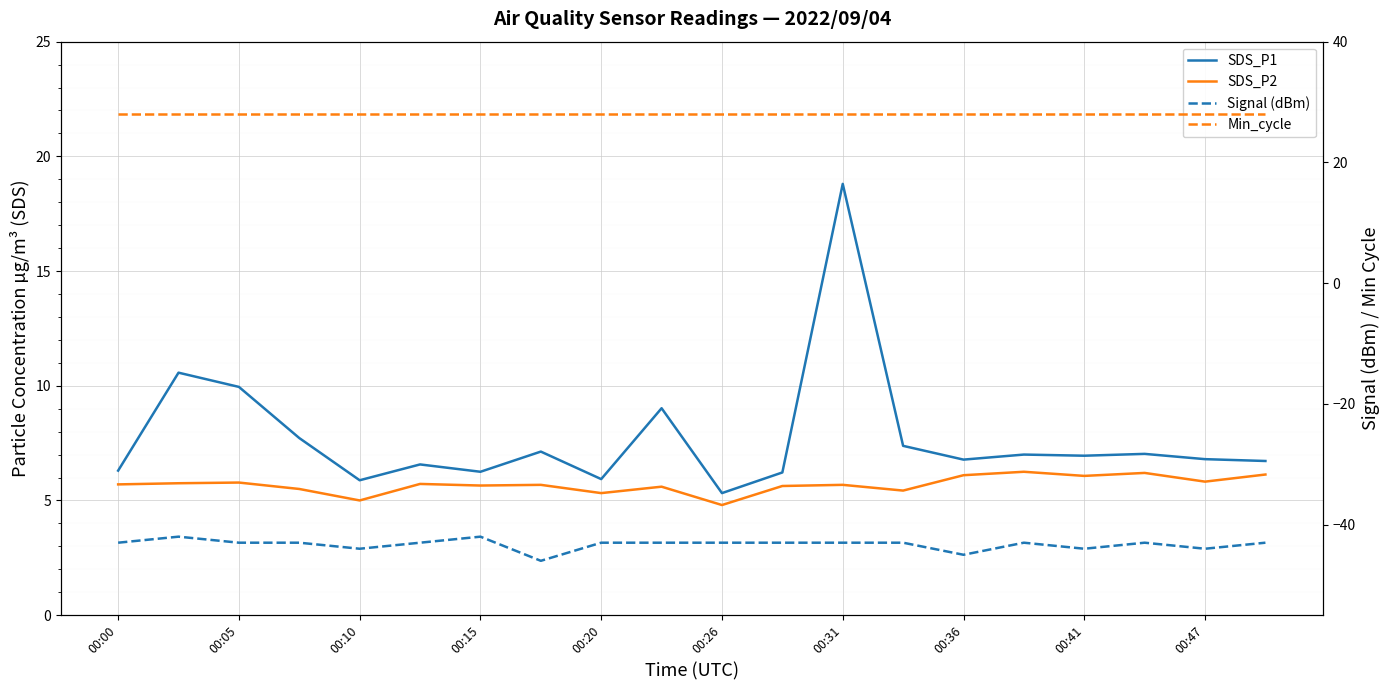

The value of SDS_P1 at 00:47 is 11.1. True or false?

False